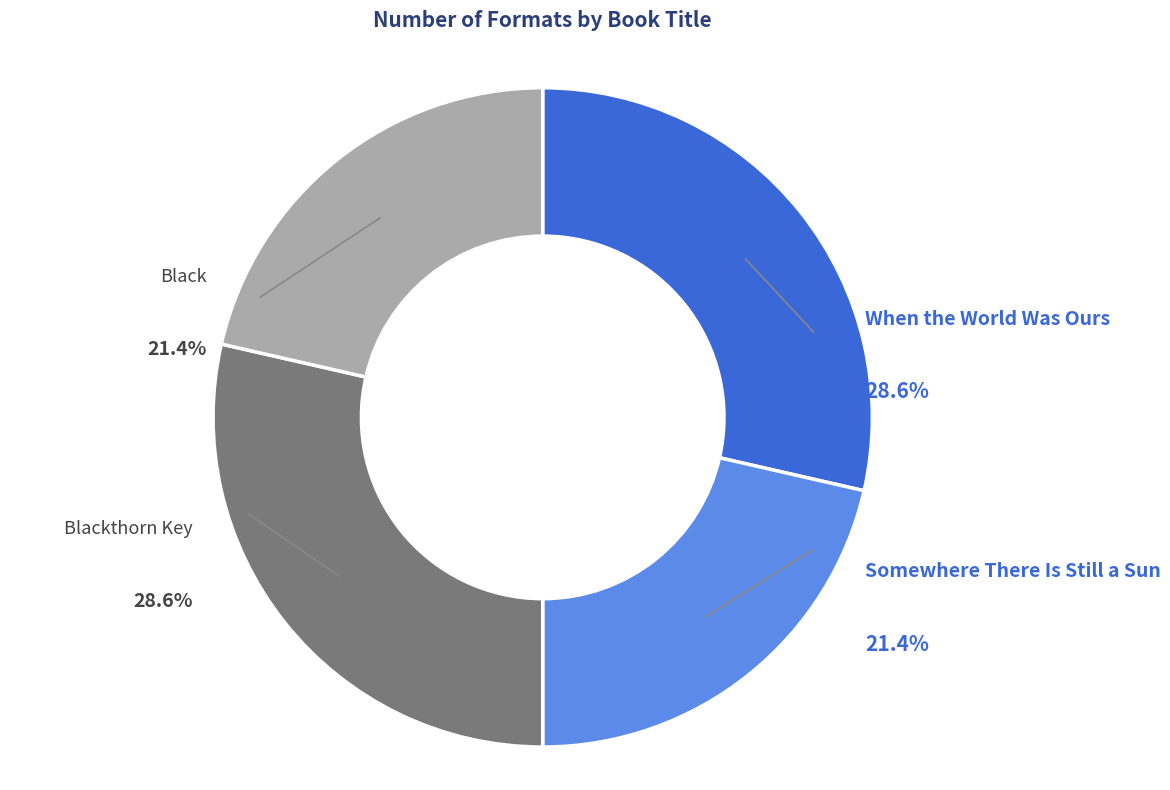

Which slice is the smallest?

Somewhere There Is Still a Sun